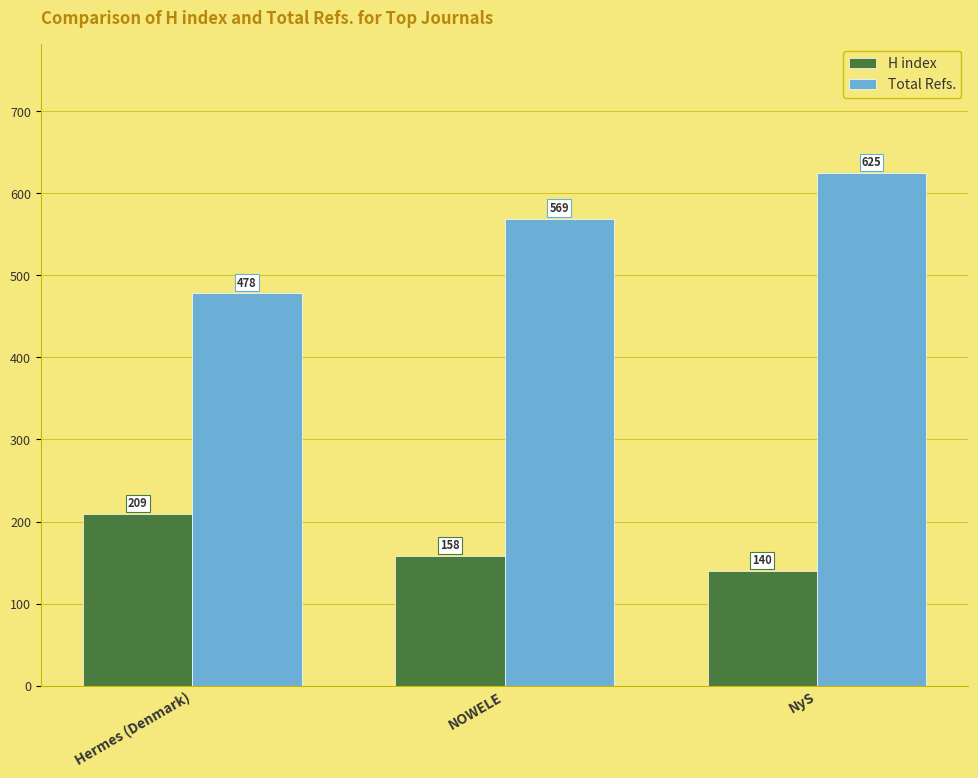

How many categories are shown in the chart?

3